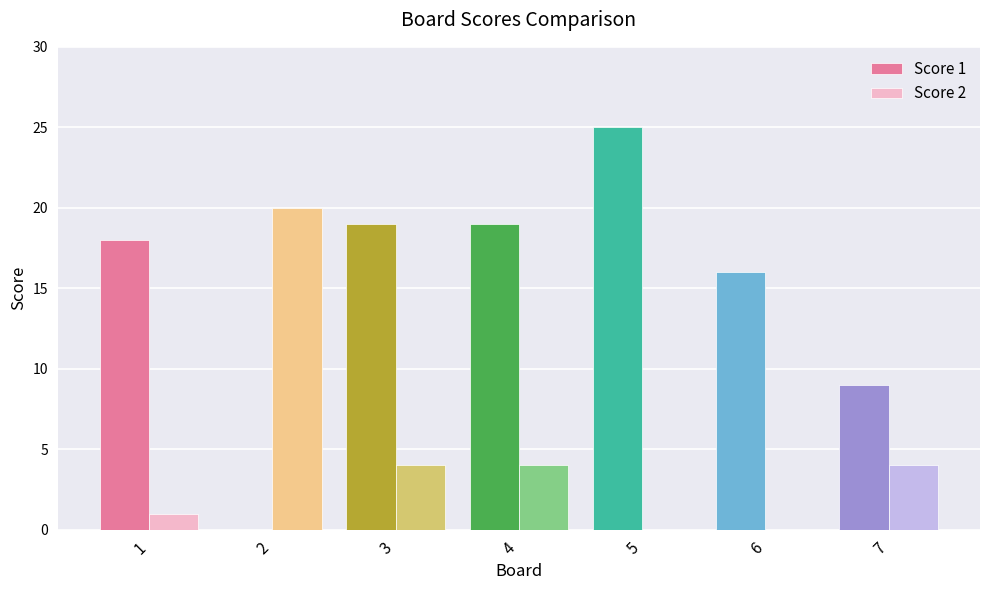

How many distinct data groups are displayed?

2